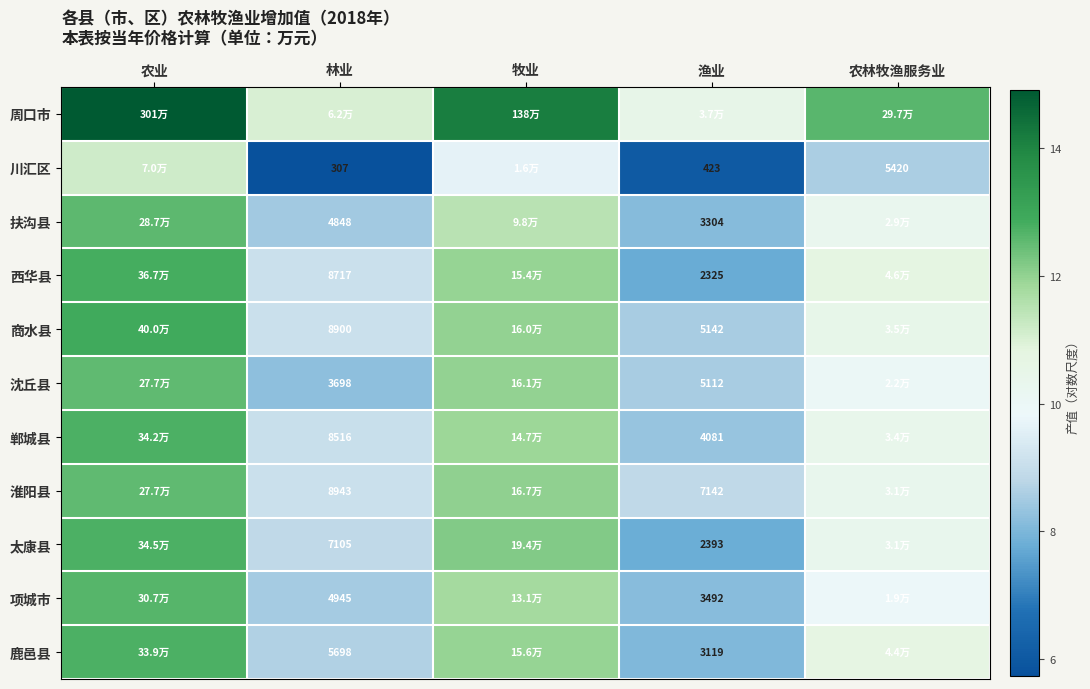

True or false: 太康县 has a value of 12.2 at 牧业.

True